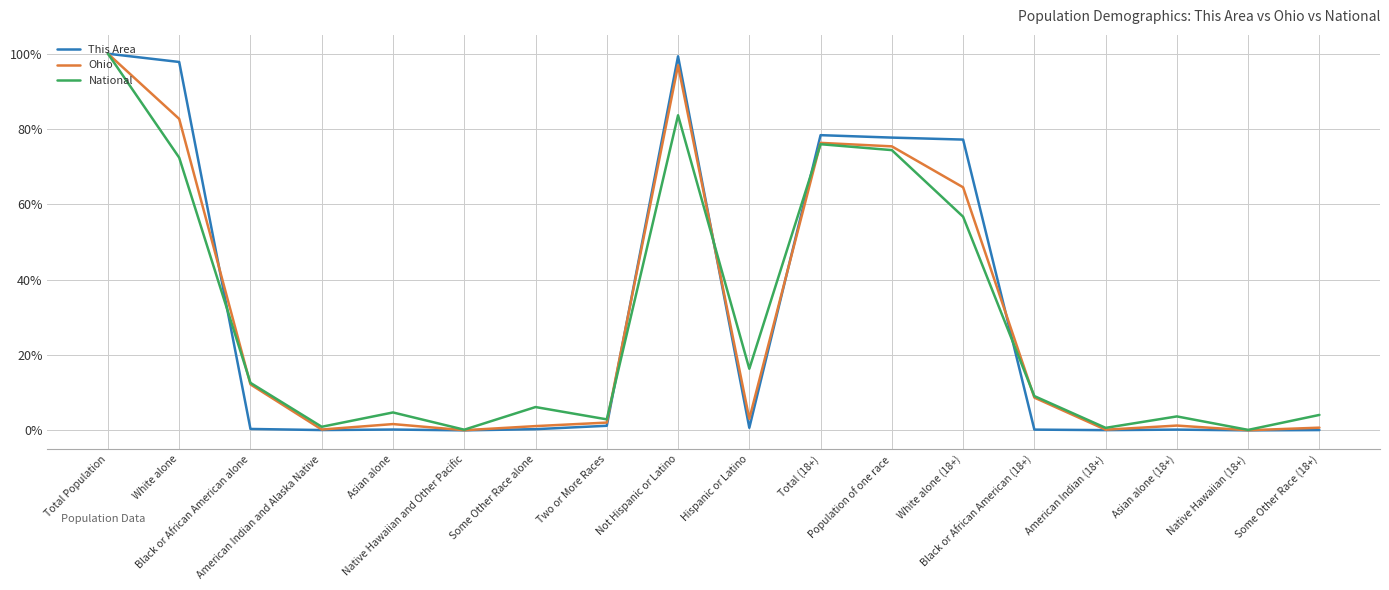

Is this an area chart (filled region under the line)?

No